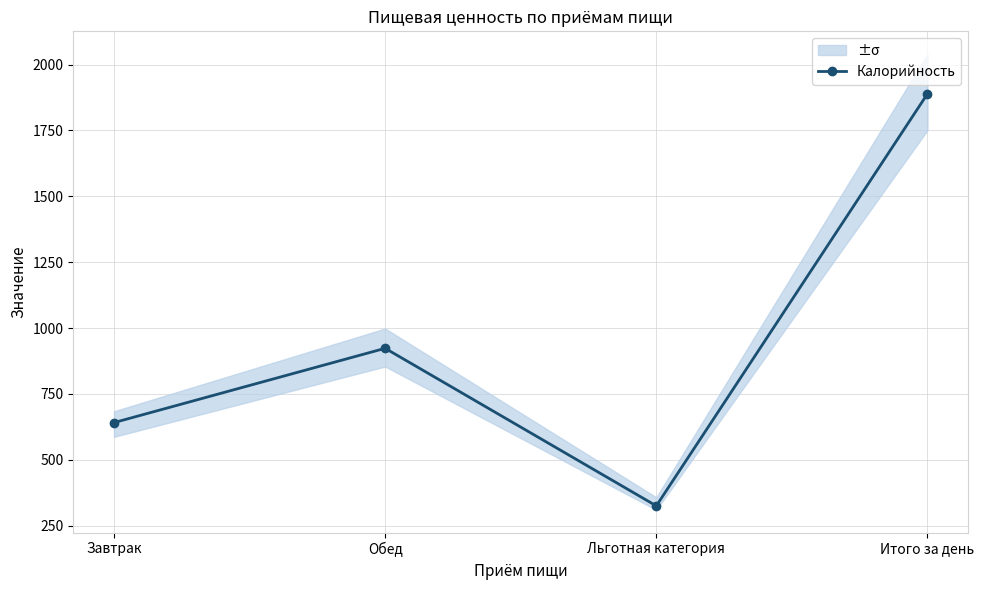

What position from the left is Итого за день?

4